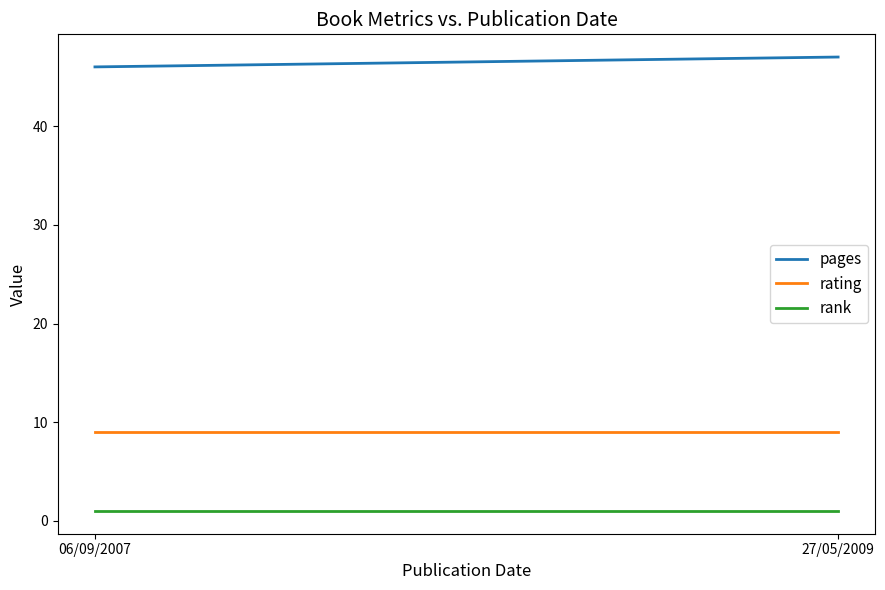

What is the difference between the highest and lowest values at 06/09/2007?

45